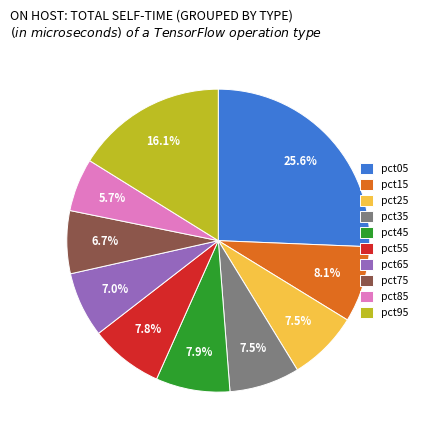

What percentage is the pct05 slice, to the nearest percent?

26%